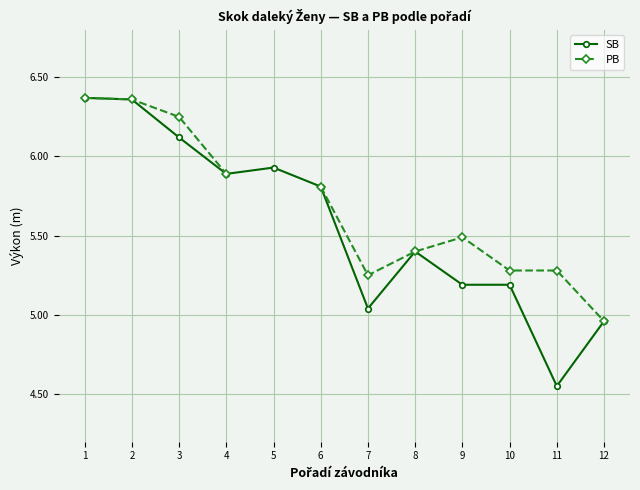

At which label is SB closest to 5?

7